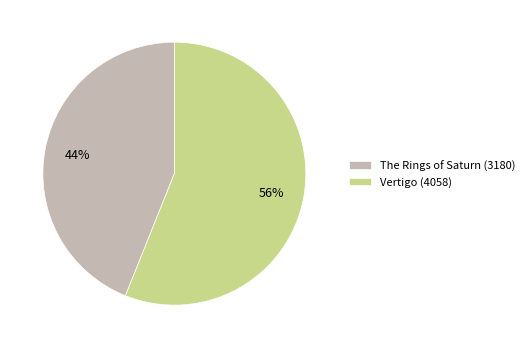

To the nearest percent, what is the combined percentage of Vertigo (4058) and The Rings of Saturn (3180)?

100%